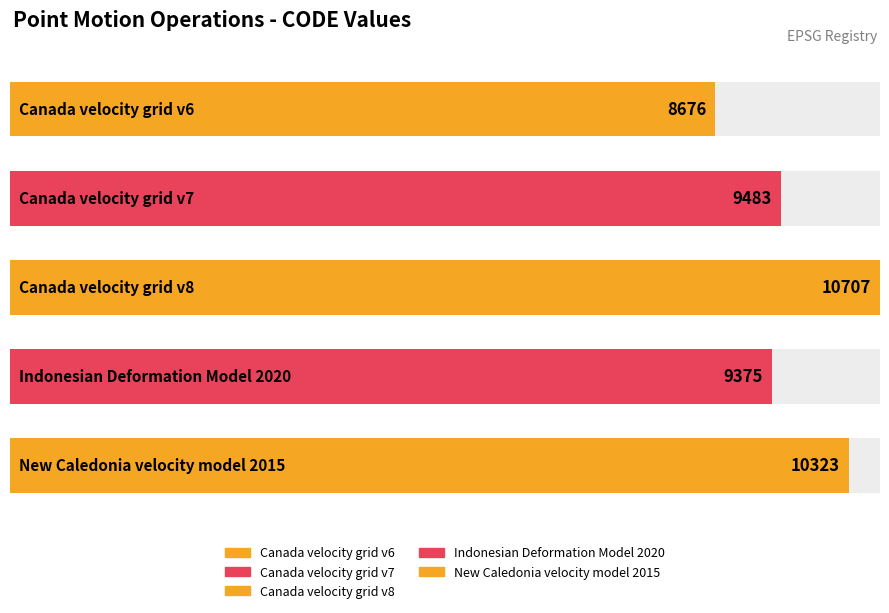

The value at Canada velocity grid v6 is 8676. True or false?

True